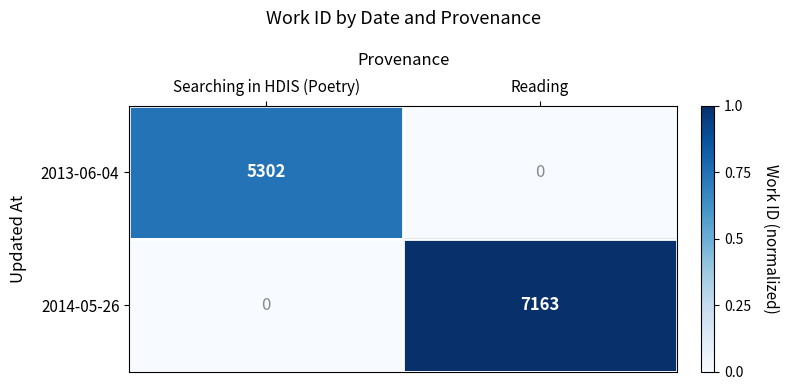

Reading right to left, list all the values displayed in this chart.

2013-06-04: Reading=0	Searching in HDIS (Poetry)=5302
2014-05-26: Reading=7163	Searching in HDIS (Poetry)=0